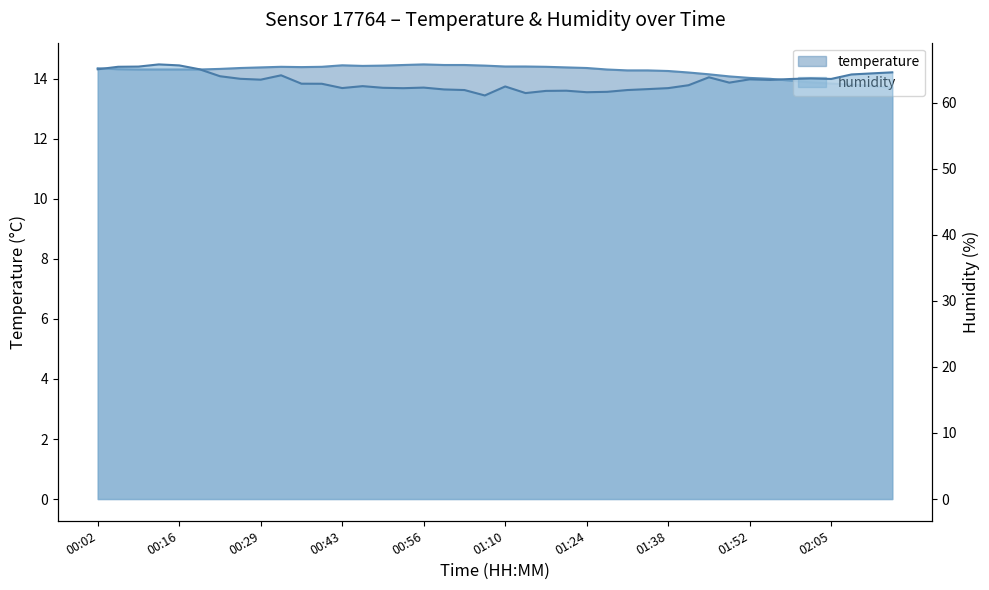

Which series has the widest spread of values?

humidity